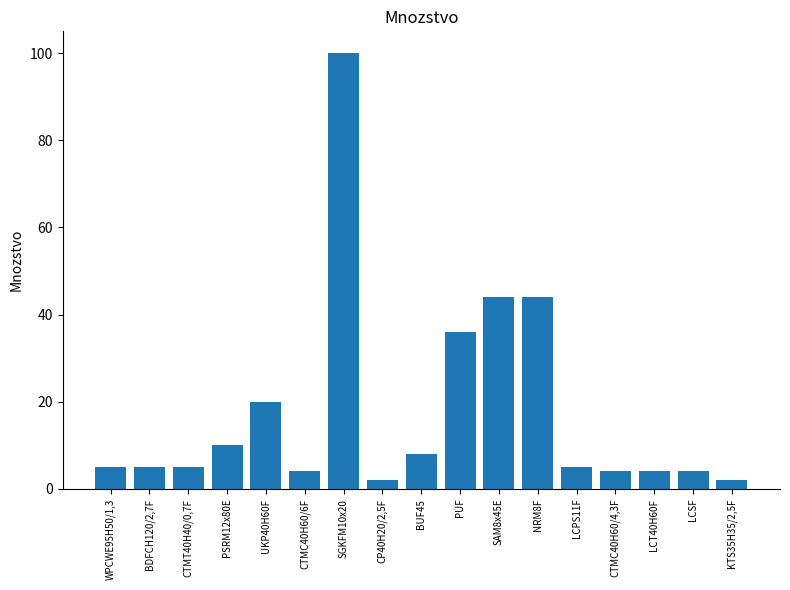

Approximately how many times larger is the value at LCPS11F compared to CTMC40H60/4,3F?

1.2